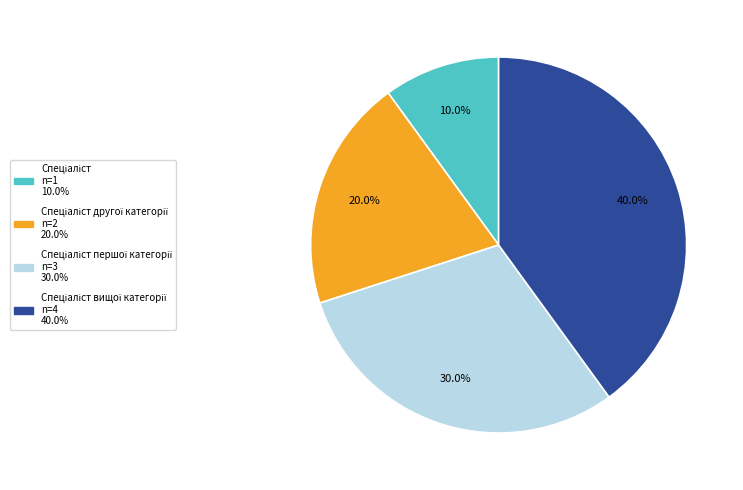

Is there a majority slice in this chart?

No